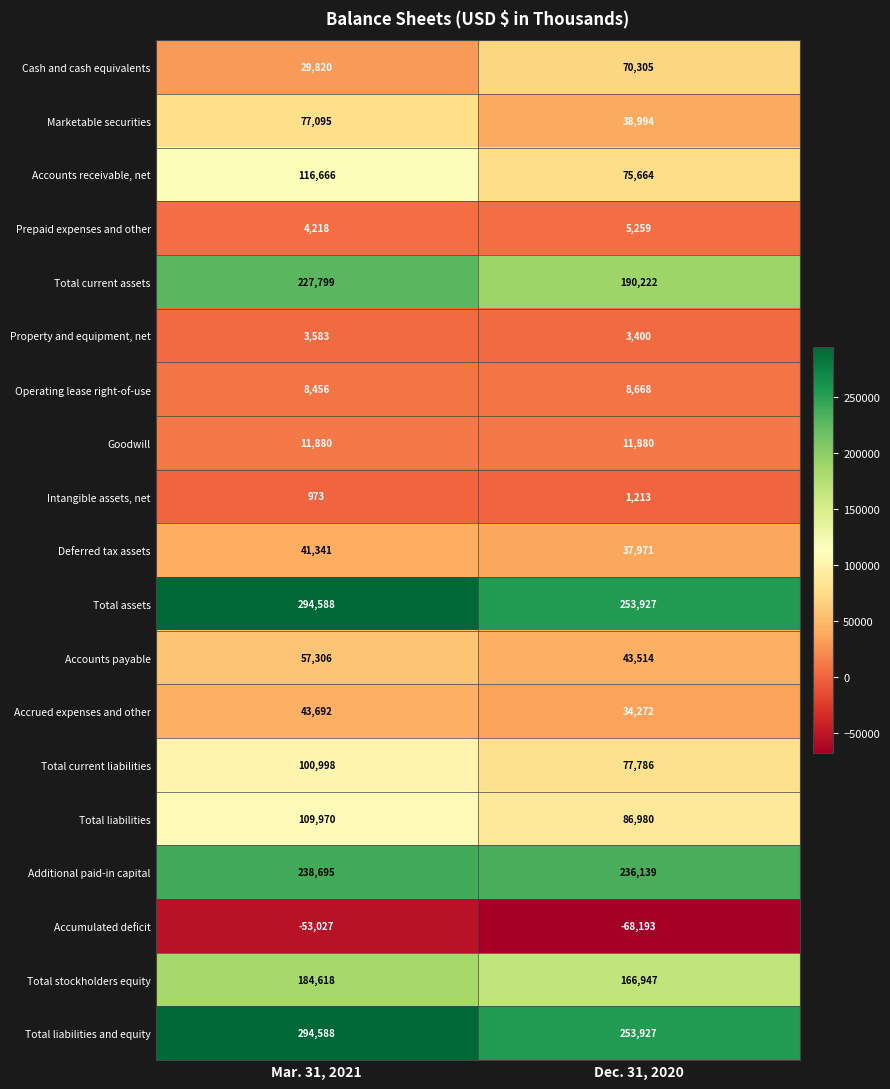

What is the sum of the Intangible assets, net values at Mar. 31, 2021 and Dec. 31, 2020?

2186